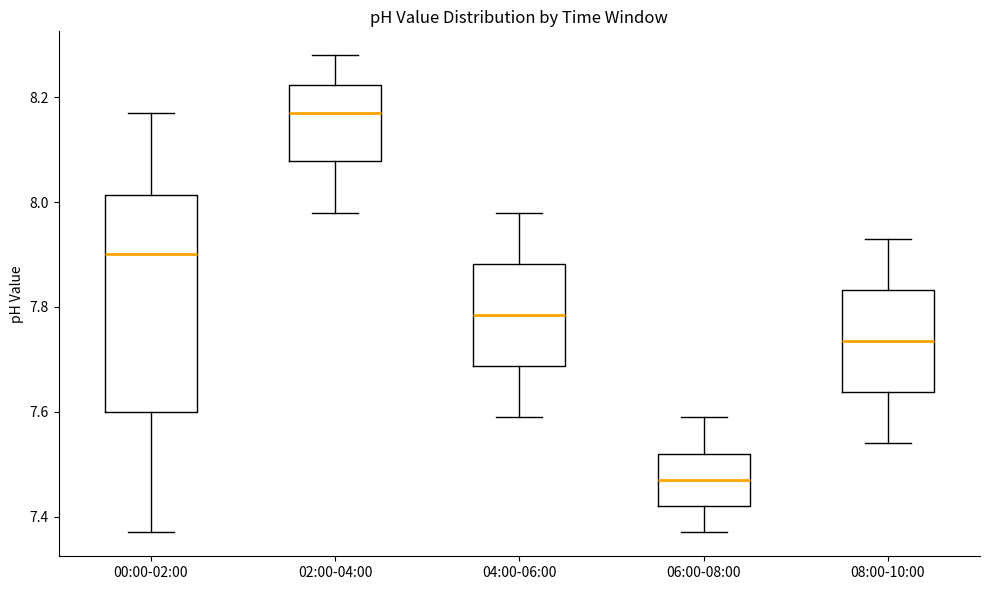

Reading left to right, read every box against the y-axis: the position of its median line, the range the box covers, and the ends of its whiskers. The values are not printed on the chart, so give them approximately, as read against the axis.

00:00-02:00: median 7.90, box 7.60 to 8.02, whiskers 7.38 to 8.18
02:00-04:00: median 8.18, box 8.08 to 8.22, whiskers 7.98 to 8.28
04:00-06:00: median 7.78, box 7.68 to 7.88, whiskers 7.60 to 7.98
06:00-08:00: median 7.48, box 7.42 to 7.52, whiskers 7.38 to 7.60
08:00-10:00: median 7.74, box 7.64 to 7.84, whiskers 7.54 to 7.94